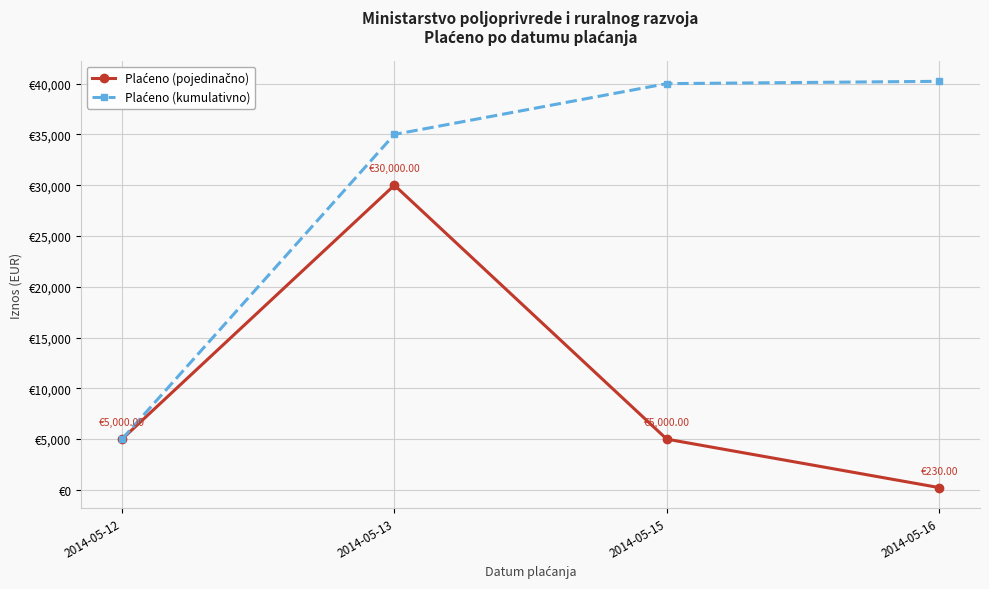

Does the chart have visible grid lines?

Yes